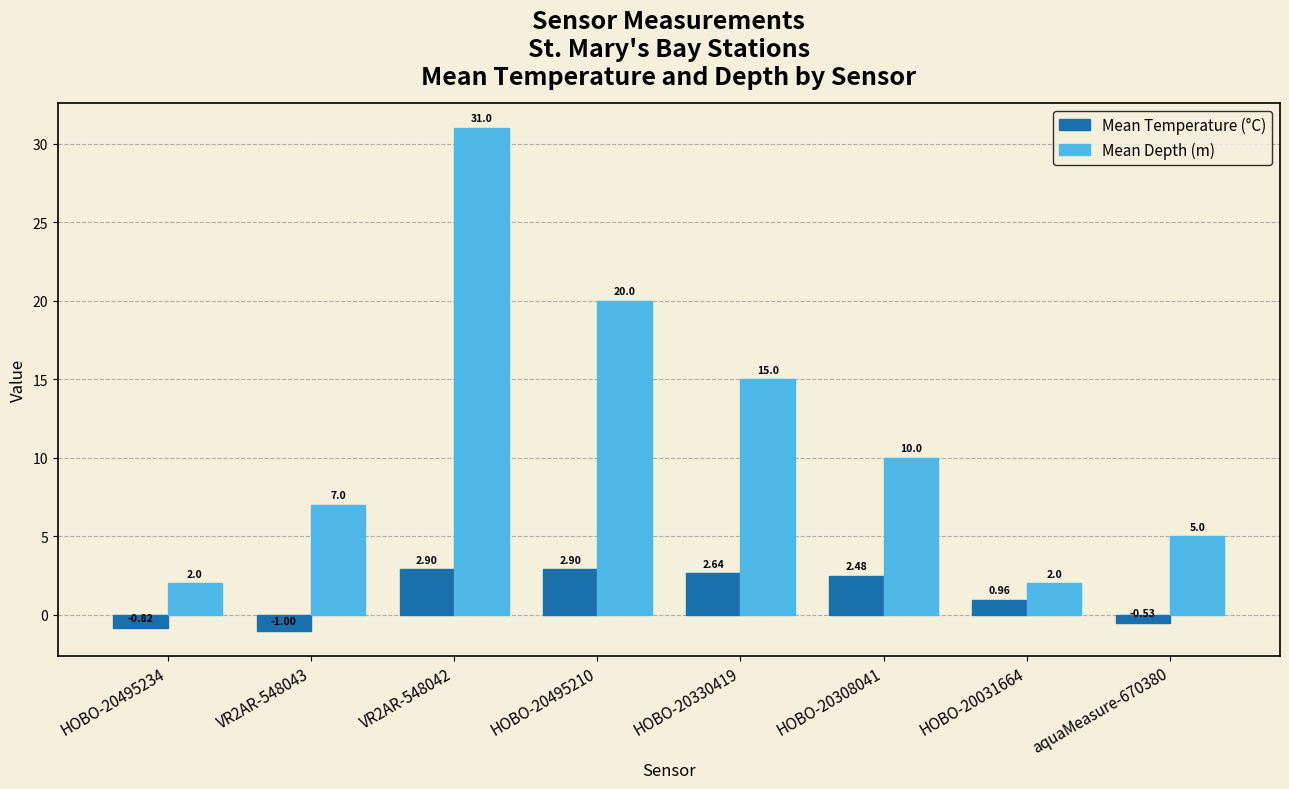

At how many categories does at least one series exceed 3?

6